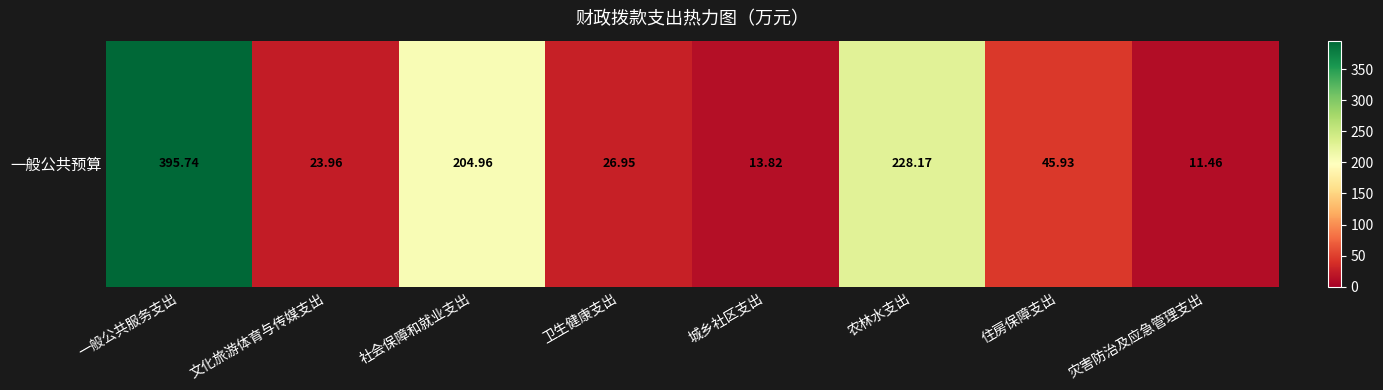

What is the maximum value shown in the chart?

395.7